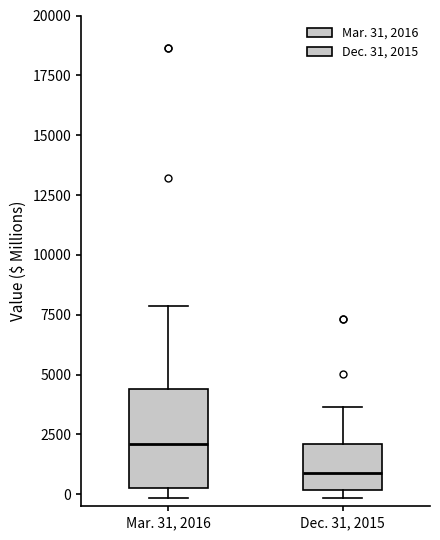

Where is the upper edge of the box for Mar. 31, 2016 on the y-axis? The values are not printed on the chart, so give them approximately, as read against the axis.

4500